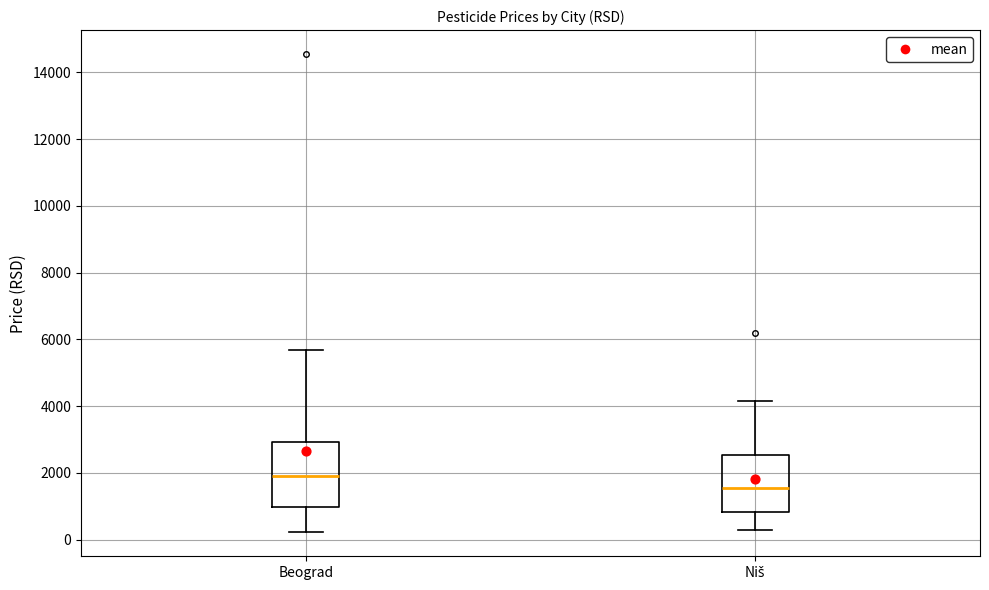

Reading left to right, read every box against the y-axis: the position of its median line, the range the box covers, and the ends of its whiskers. The values are not printed on the chart, so give them approximately, as read against the axis.

Beograd: median 2000, box 1000 to 3000, whiskers 200 to 5600
Niš: median 1600, box 800 to 2600, whiskers 200 to 4200